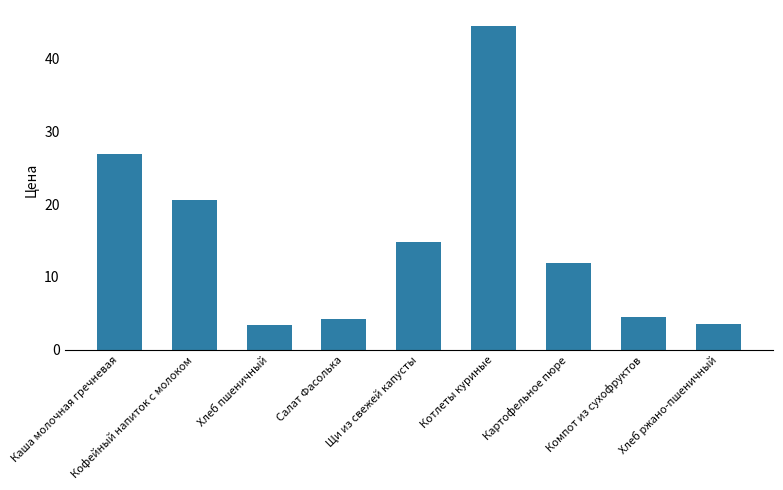

What is the change in value from Кофейный напиток с молоком to Картофельное пюре?

-8.6